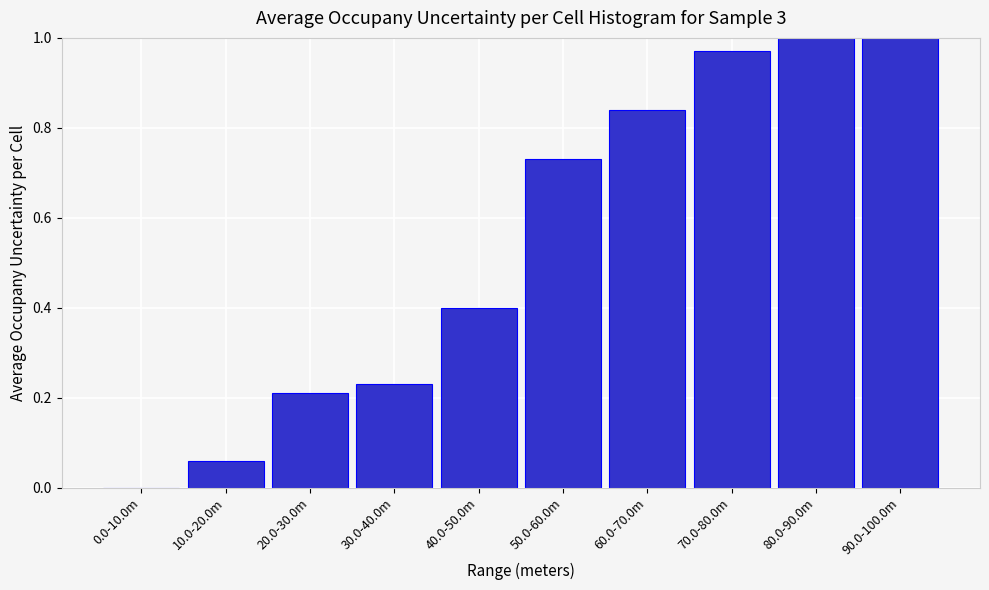

The chart shows a value of 1.0 at 70.0-80.0m. True or false?

True